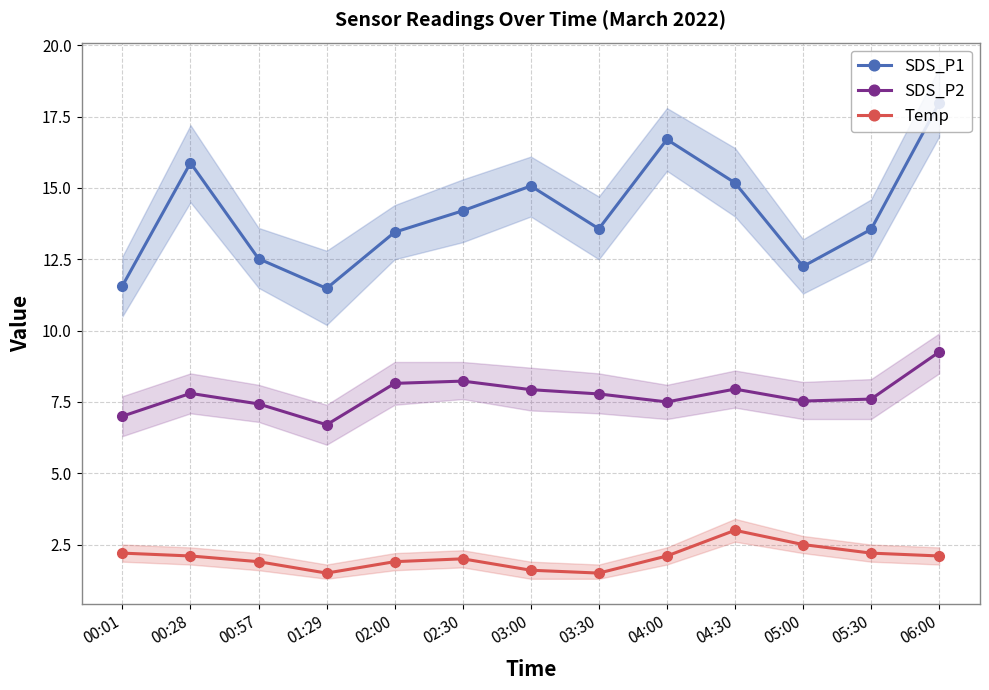

At which category does the chart reach its minimum across all series?

01:29